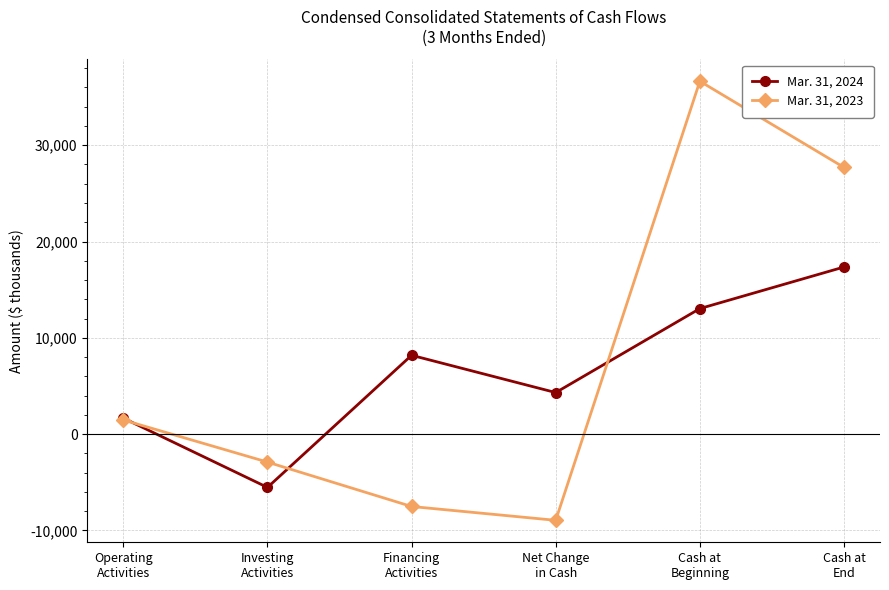

Which series has the largest range (max minus min)?

Mar. 31, 2023